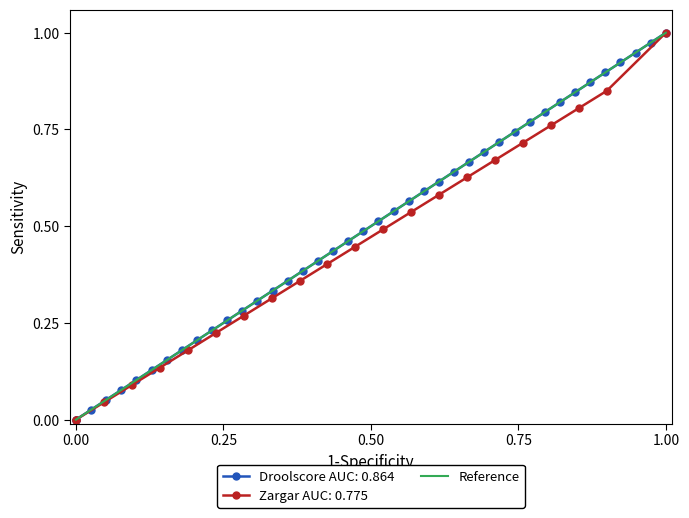

What is the greatest value displayed?

1